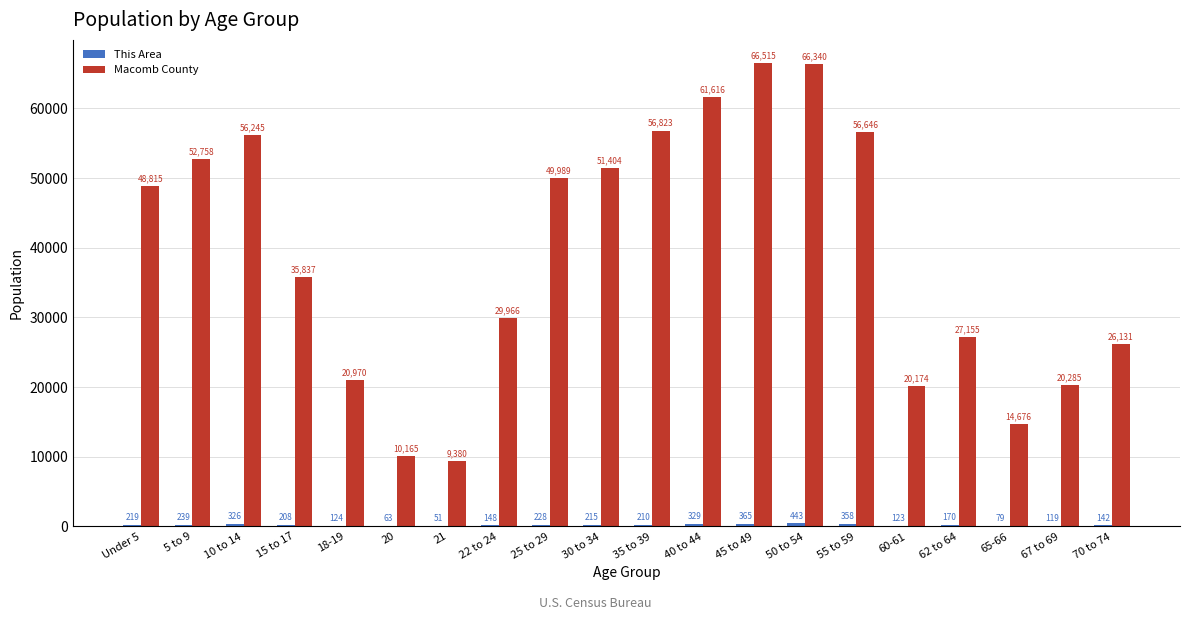

The Macomb County series shows 94308 at 40 to 44. True or false?

False